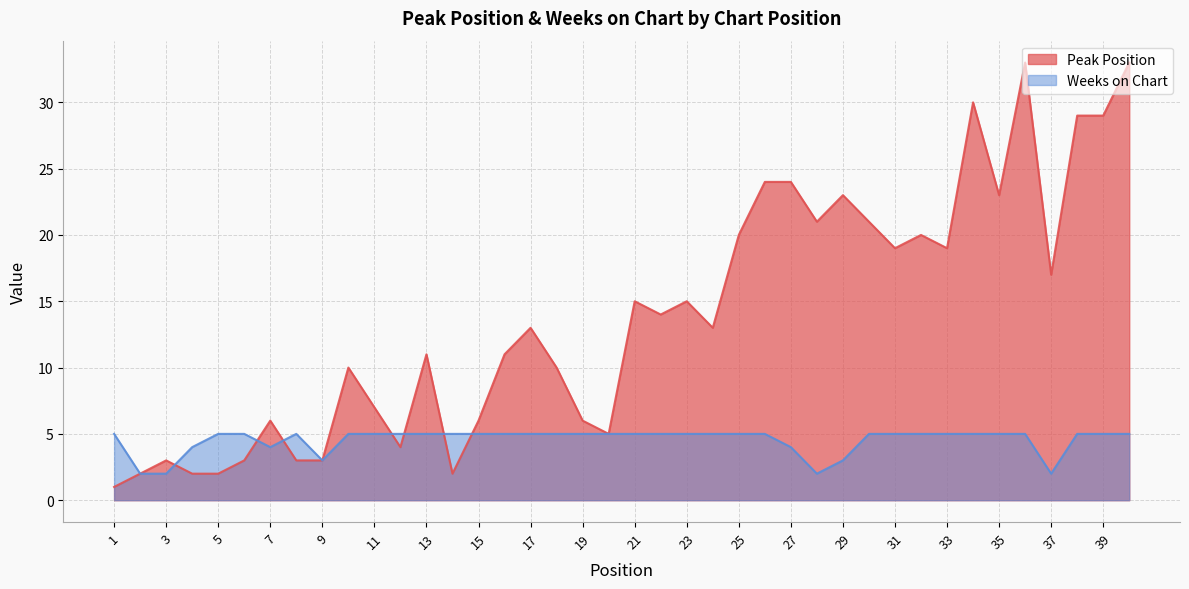

Reading left to right, extract all data points from this chart.

Peak Position: 1	2	3	2	2	3	6	3	3	10	7	4	11	2	6	11	13	10	6	5	15	14	15	13	20	24	24	21	23	21	19	20	19	30	23	33	17	29	29	33
Weeks on Chart: 5	2	2	4	5	5	4	5	3	5	5	5	5	5	5	5	5	5	5	5	5	5	5	5	5	5	4	2	3	5	5	5	5	5	5	5	2	5	5	5